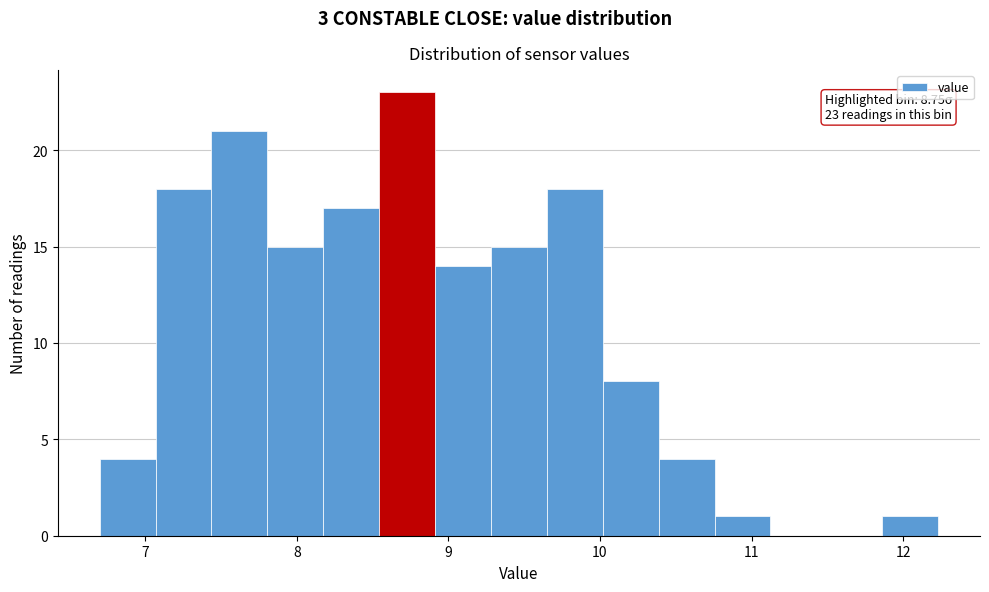

Read against the x-axis, roughly where is the centre of the tallest bar?

8.7